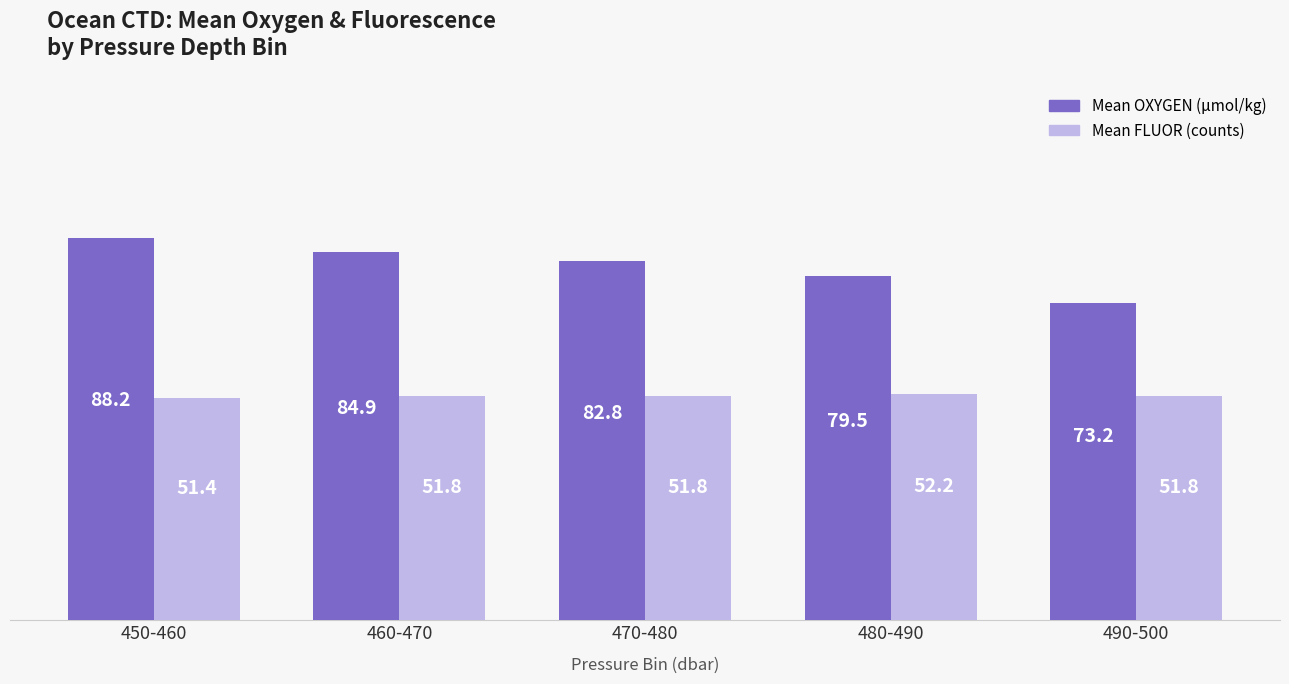

Between 450-460 and 470-480, which series saw the biggest shift?

Mean OXYGEN (μmol/kg)